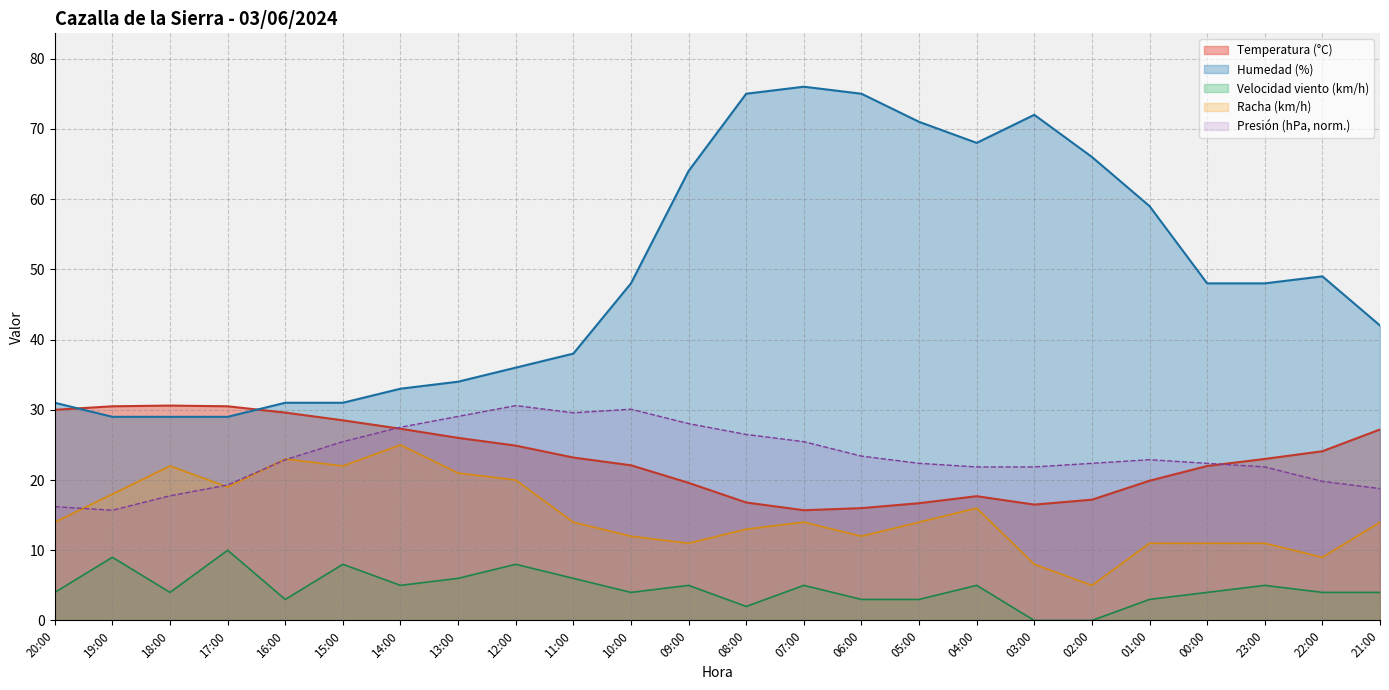

At which label is Velocidad viento (km/h) closest to 5?

14:00